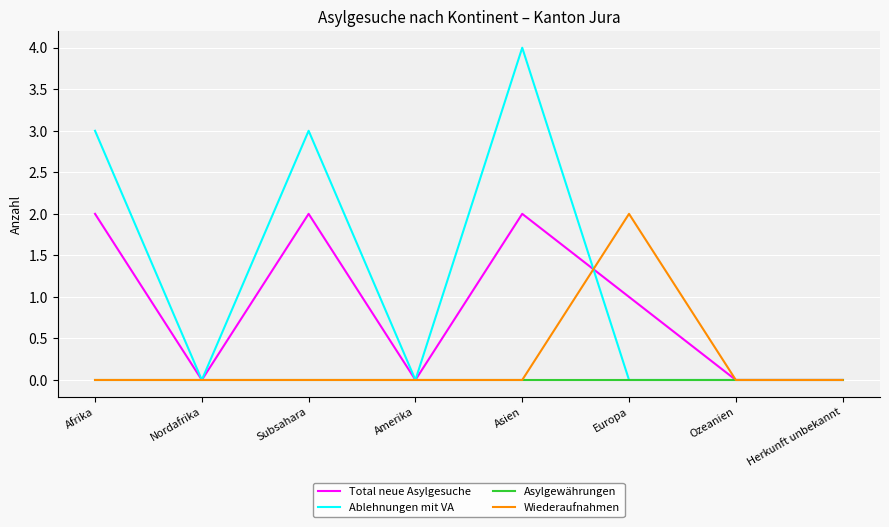

At which category does Total neue Asylgesuche reach its first local valley?

Nordafrika